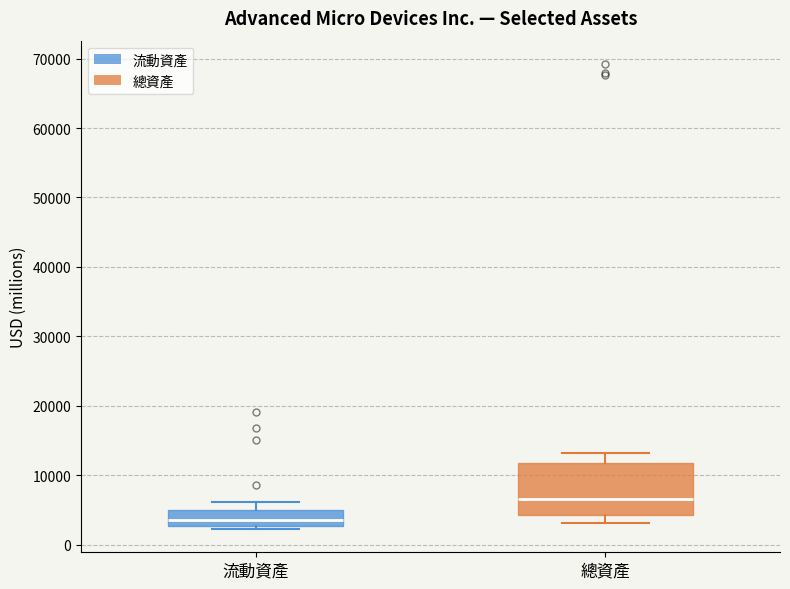

Reading left to right, transcribe this box plot: for each box, give where its median line is, the range the box spans, and where its two whiskers end, as read against the y-axis. The values are not printed on the chart, so give them approximately, as read against the axis.

流動資產: median 4000, box 3000 to 5000, whiskers 2000 to 6000
總資產: median 7000, box 4000 to 12000, whiskers 3000 to 13000